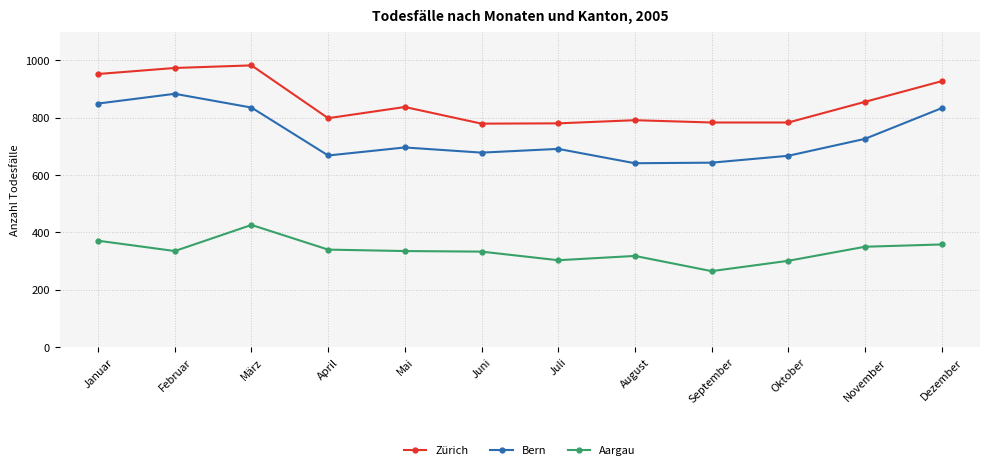

Rank the series at Oktober from lowest to highest value.

Aargau, Bern, Zürich